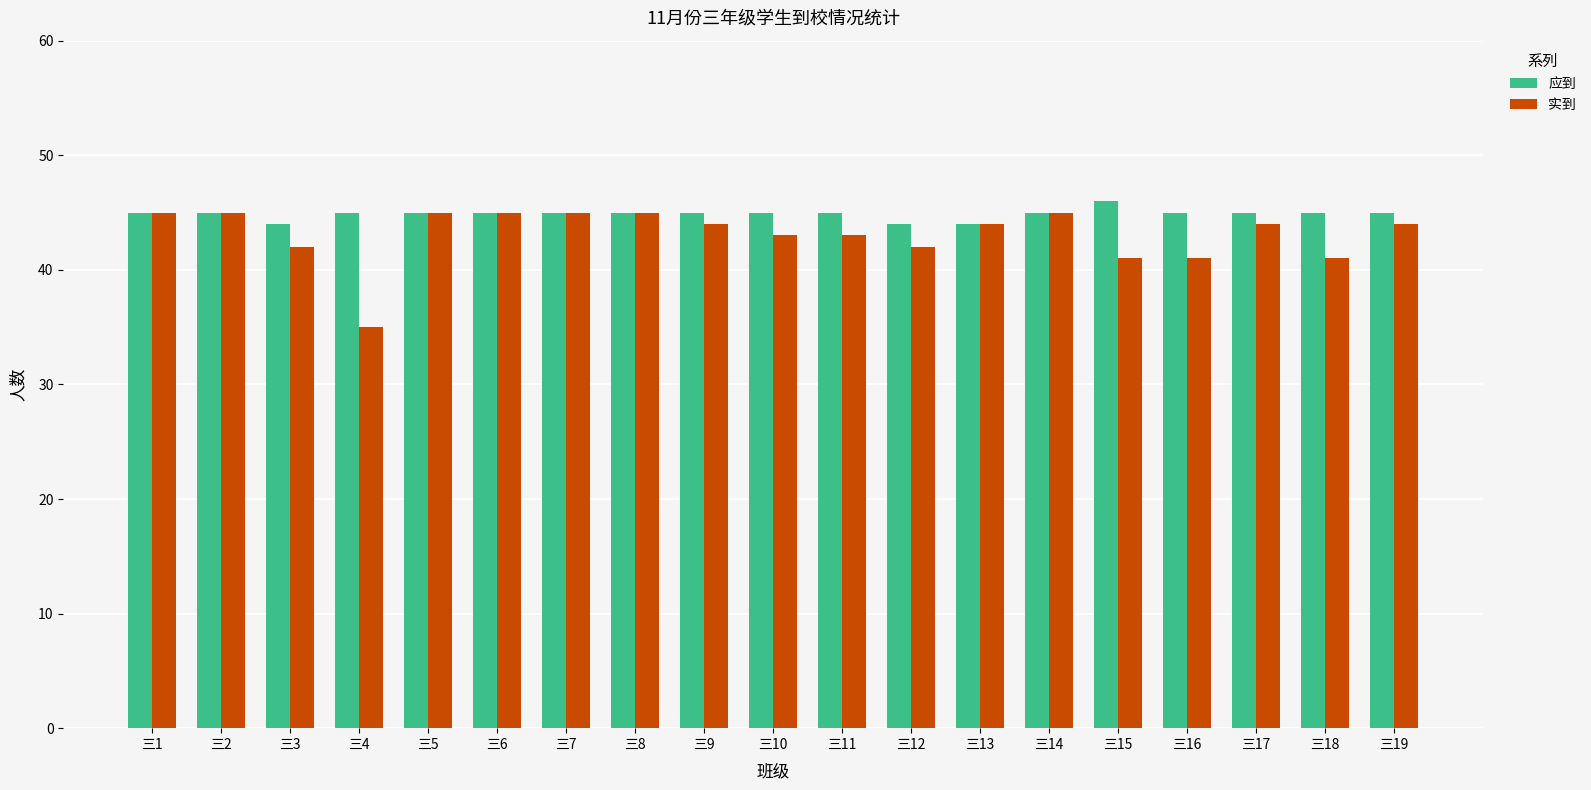

Read the 应到 value at 三5.

45